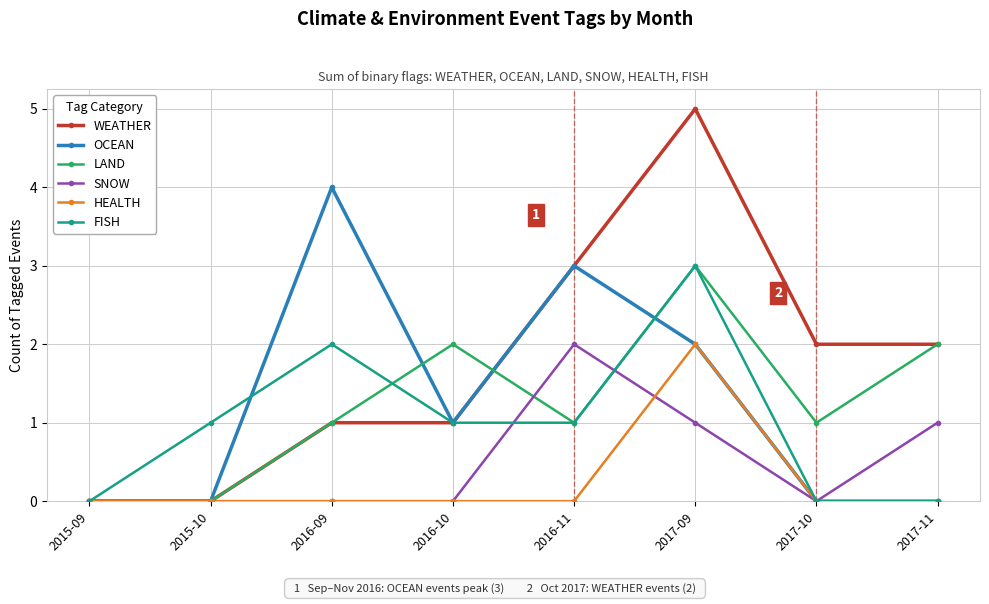

How many series are shown in this chart?

6